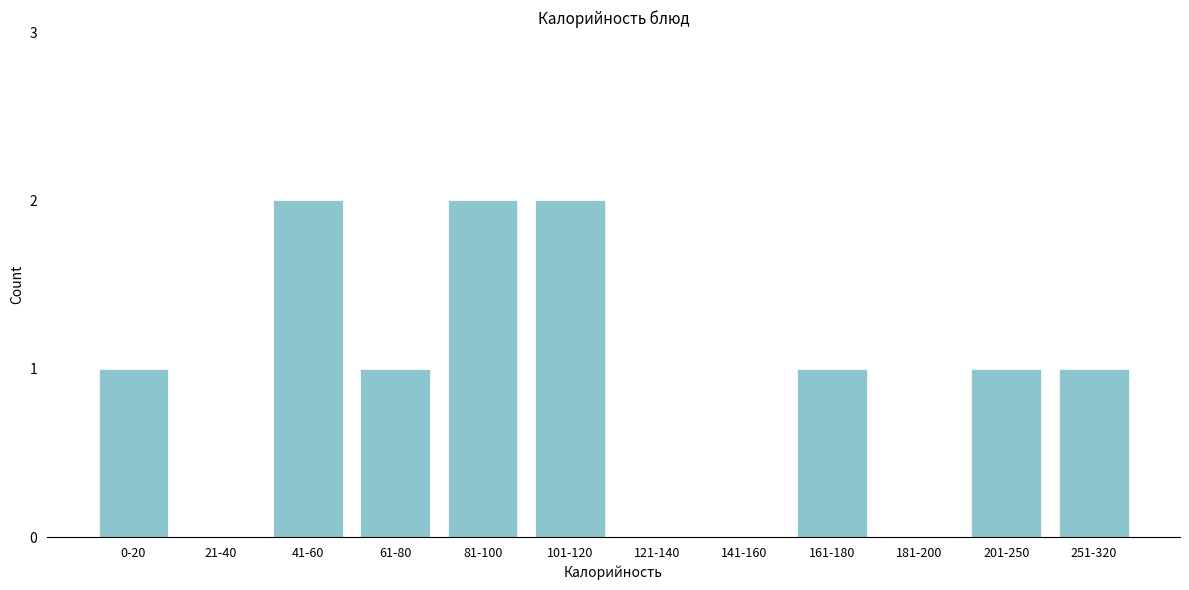

Reading right to left, list all the values displayed in this chart.

251-320=1	201-250=1	181-200=0	161-180=1	141-160=0	121-140=0	101-120=2	81-100=2	61-80=1	41-60=2	21-40=0	0-20=1